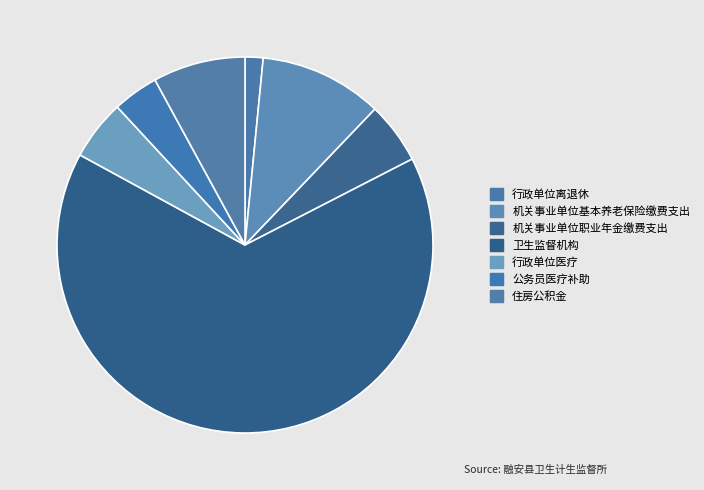

Which category accounts for the majority?

卫生监督机构